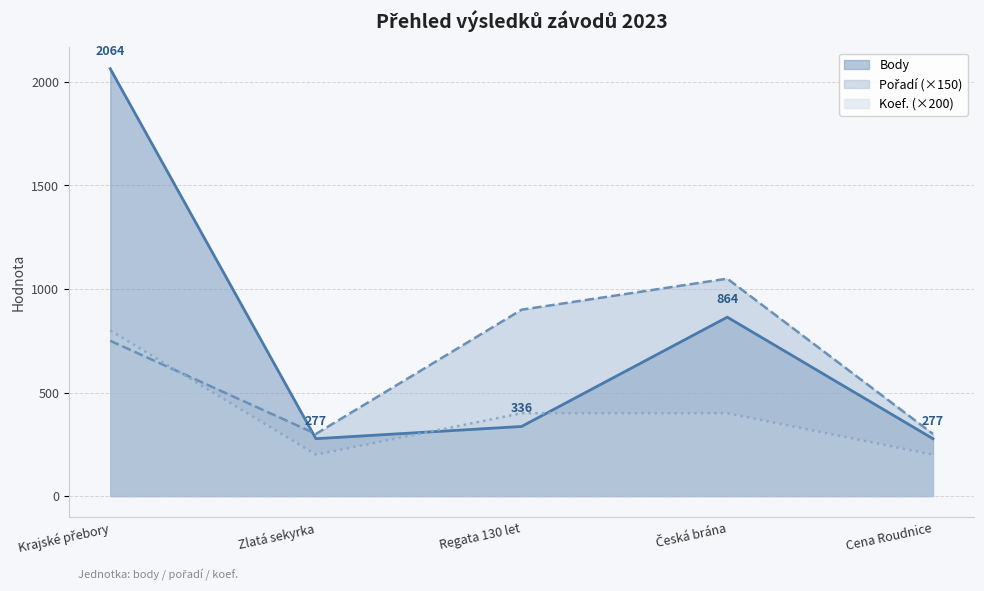

What is the maximum value shown in the chart?

2064